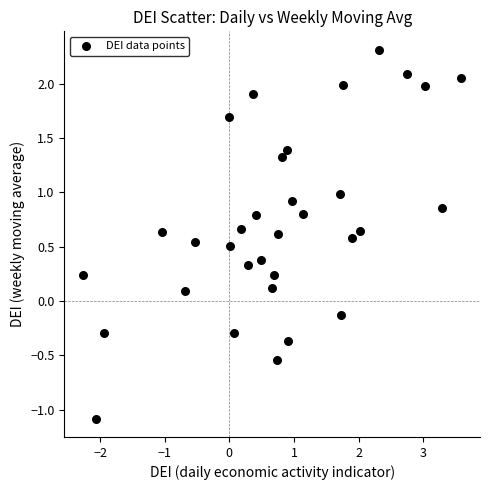

What is the range of X values (max minus min)?

5.8